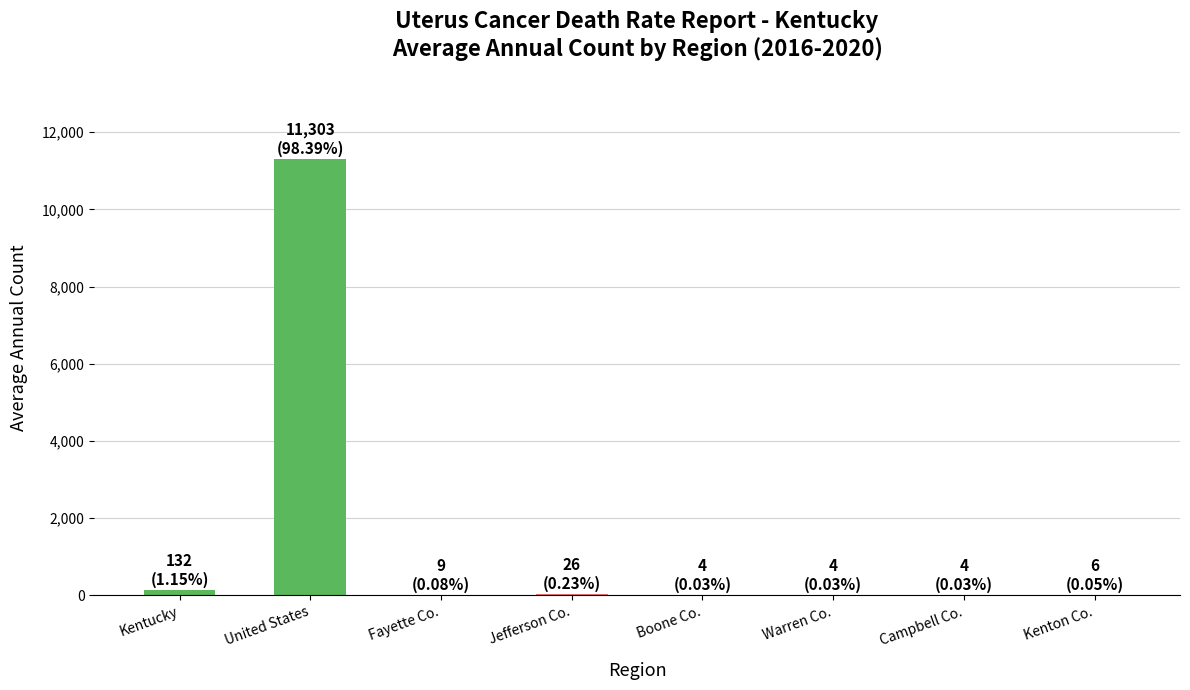

Which has a higher value, Kentucky or Boone Co.?

Kentucky